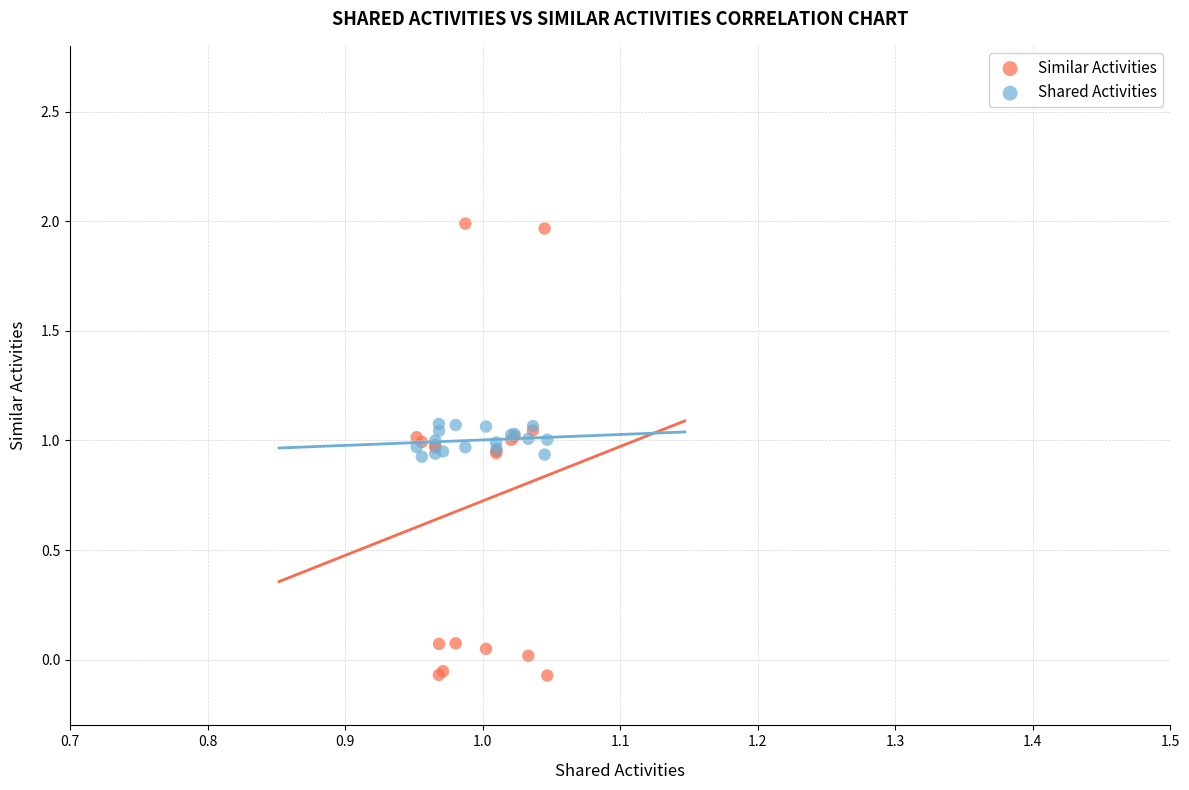

Which series has the largest Y range (max minus min)?

Similar Activities